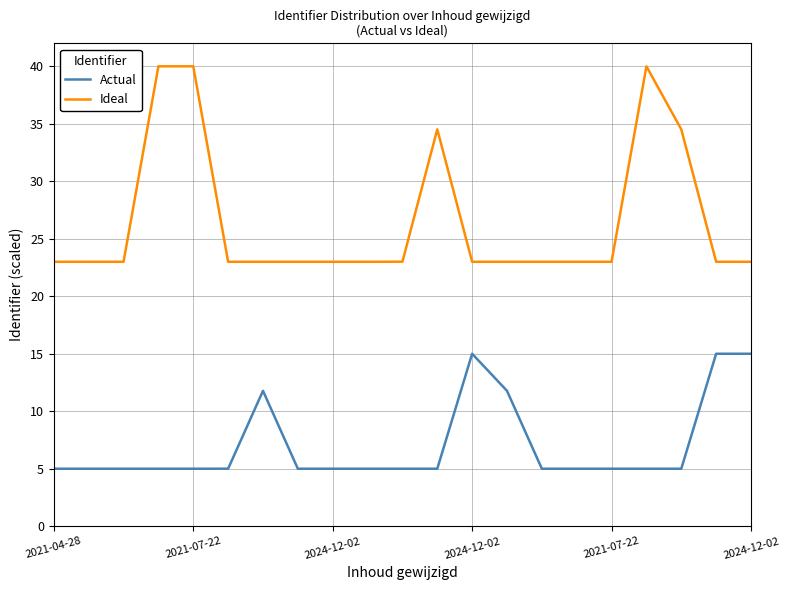

Which series has the largest total across all categories?

Ideal